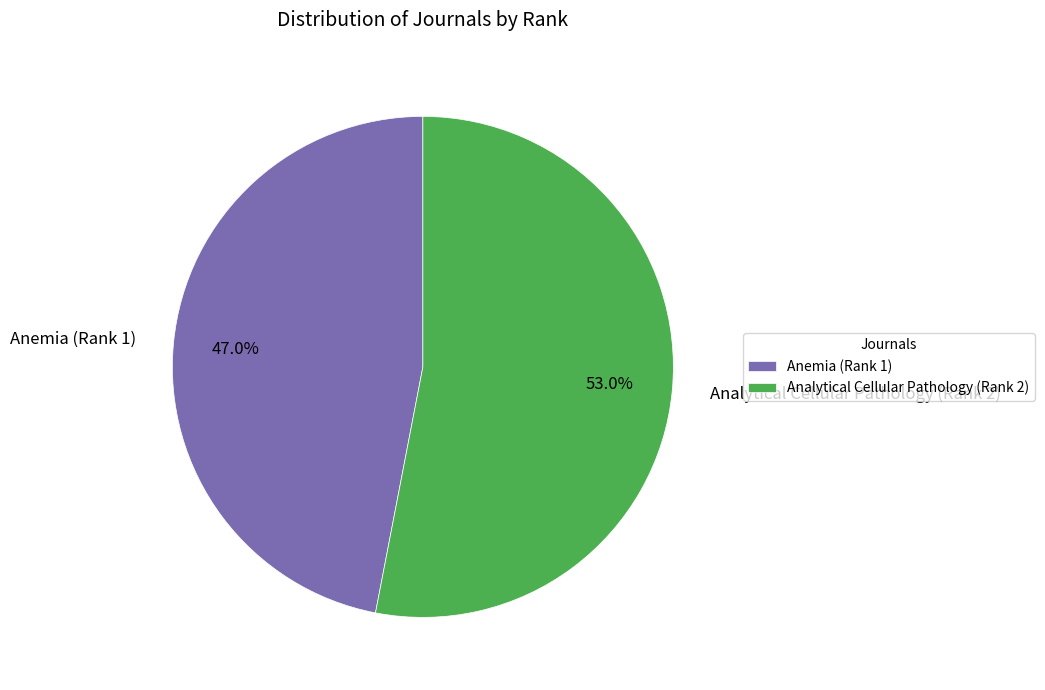

Count the number of slices in the pie.

2